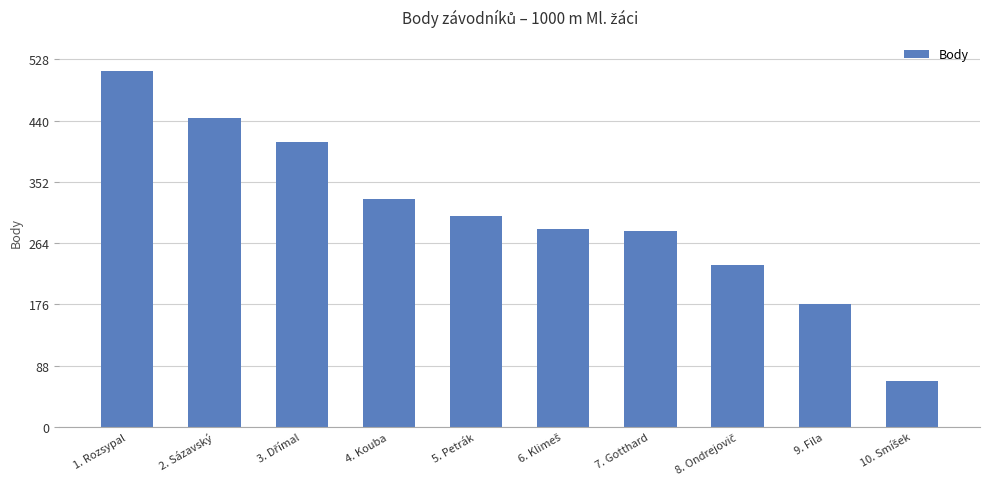

What is the difference between the values at 4. Kouba and 1. Rozsypal?

184